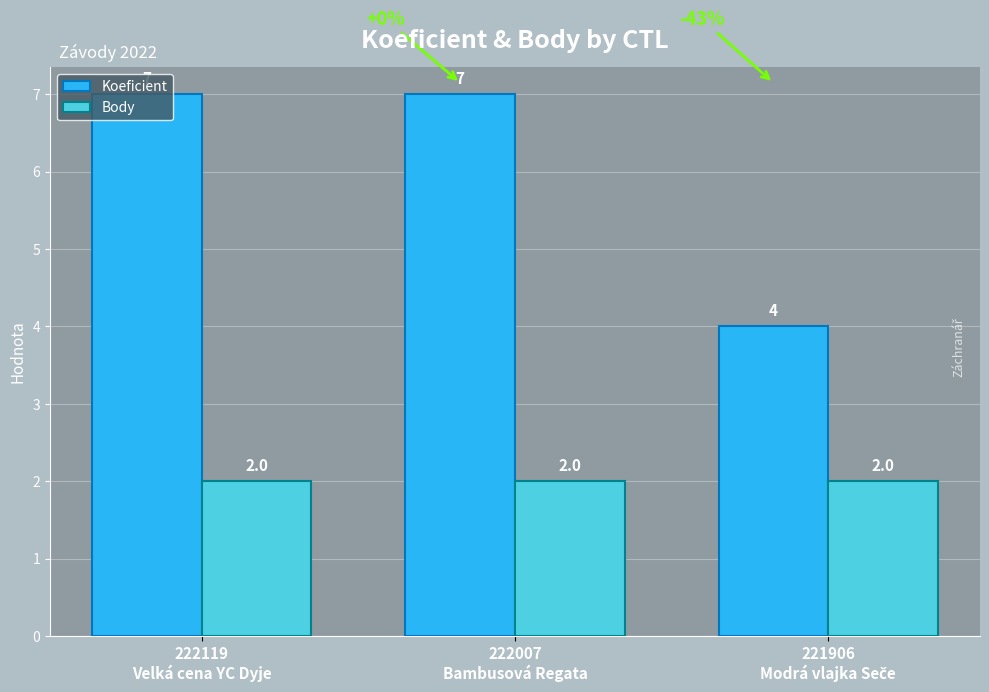

What is the total value across all series at 222119
Velká cena YC Dyje?

9